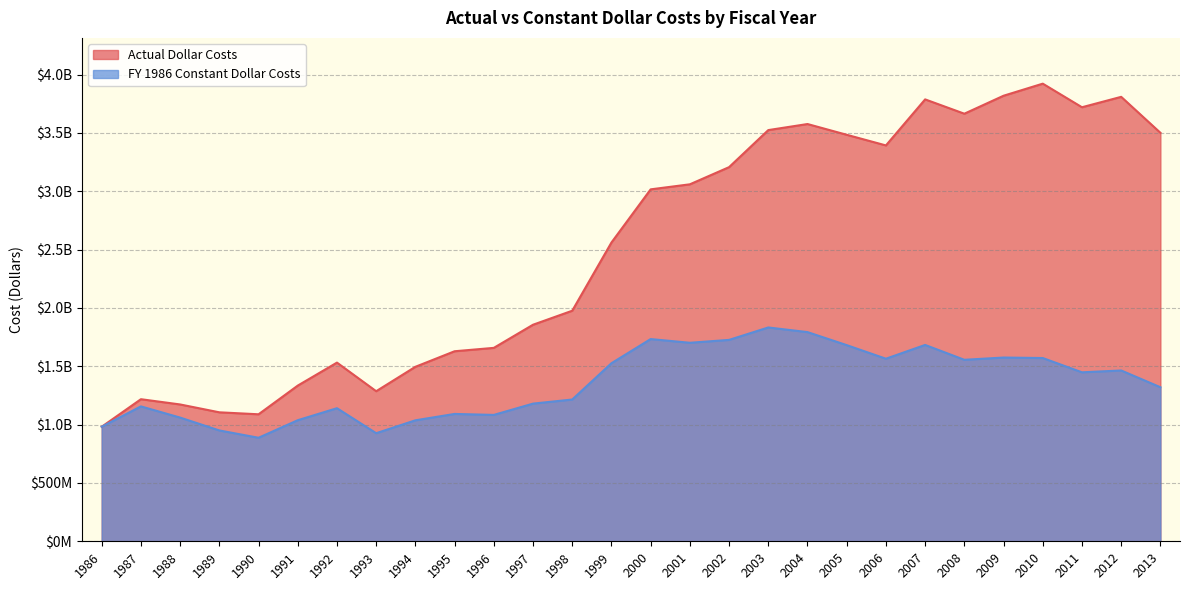

What is the smallest value displayed?

887236633.9